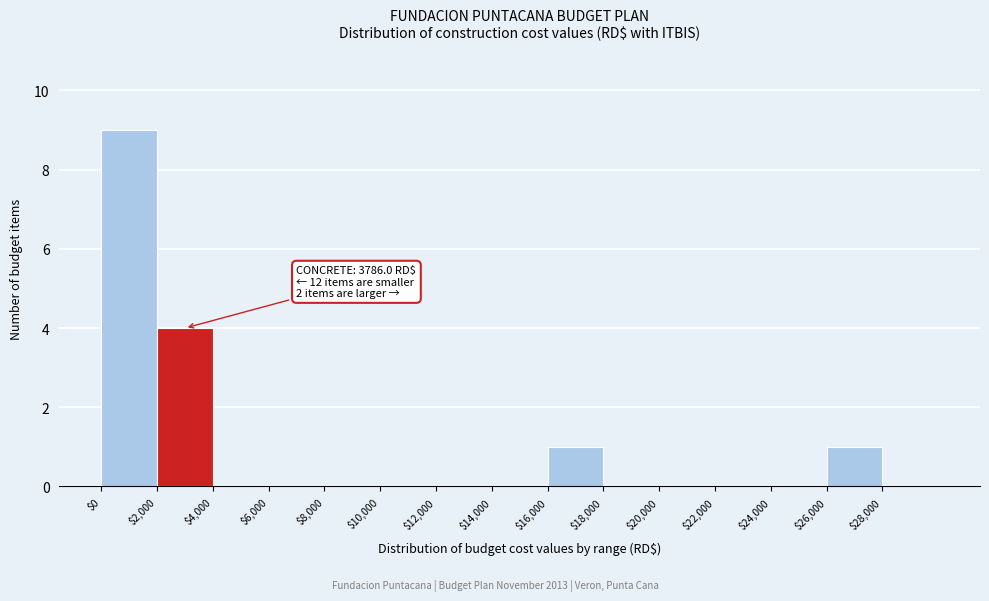

Which range on the x-axis has the tallest bar?

0 to 2000